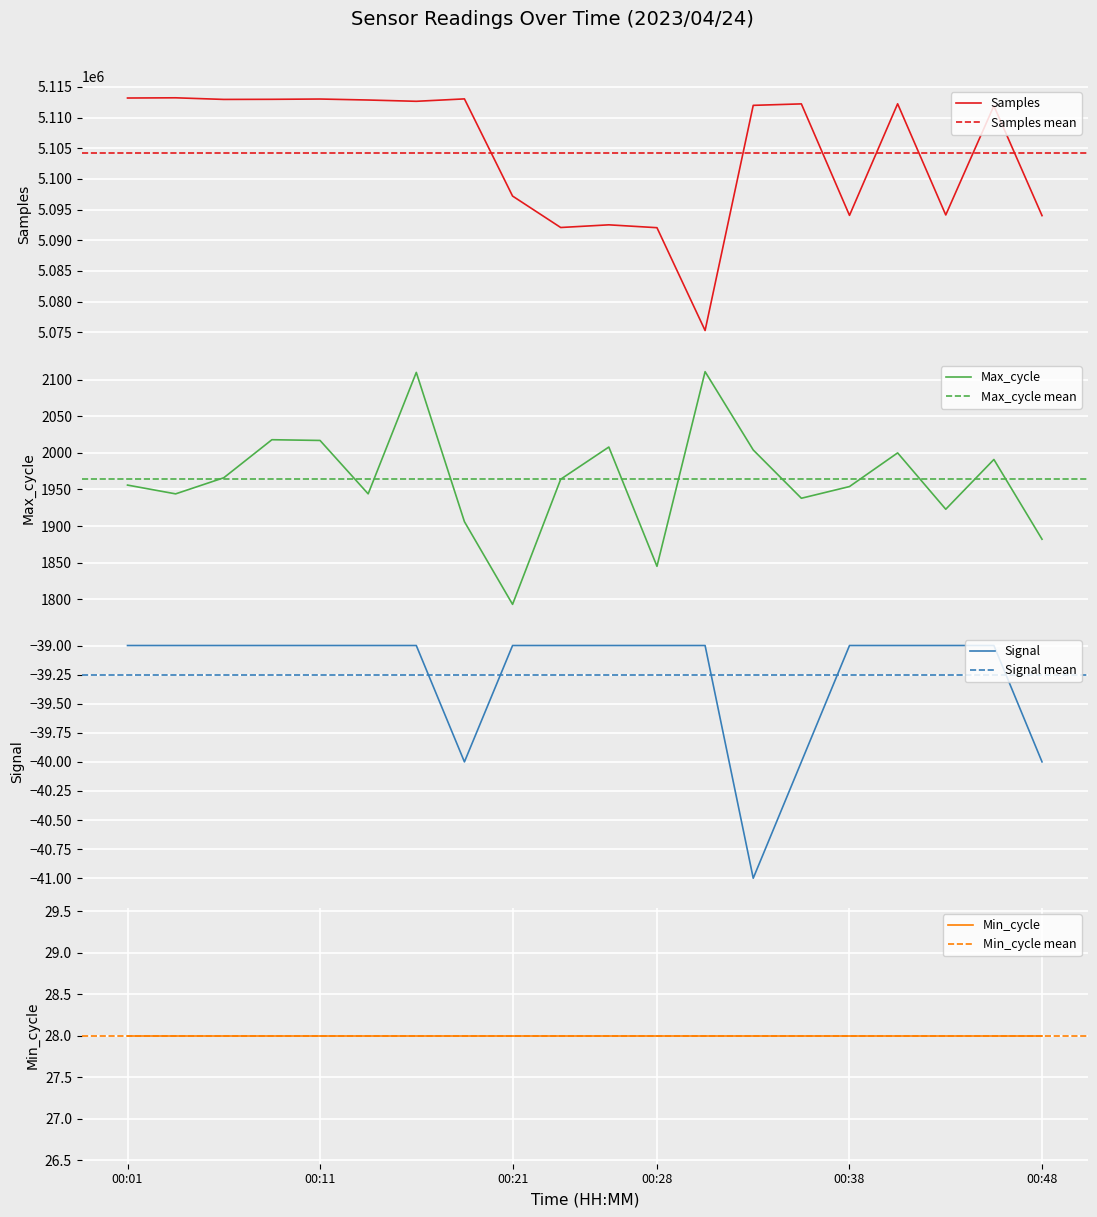

True or false: Signal and Max_cycle cross at least once.

False